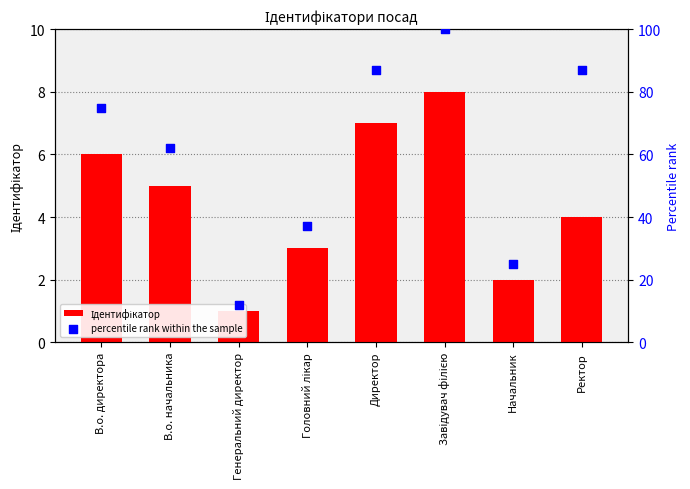

What are all the series names shown in the legend?

Ідентифікатор, percentile rank within the sample